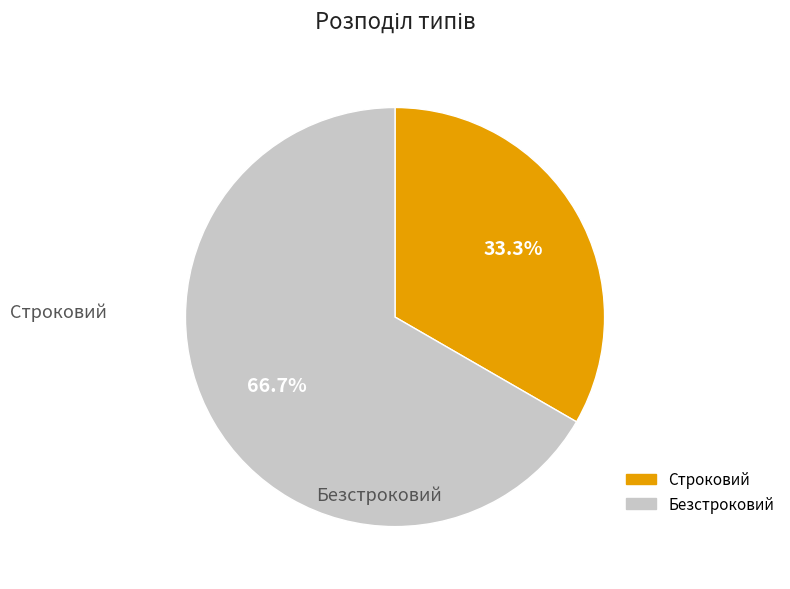

To the nearest percent, what percentage of the pie is Строковий?

33%